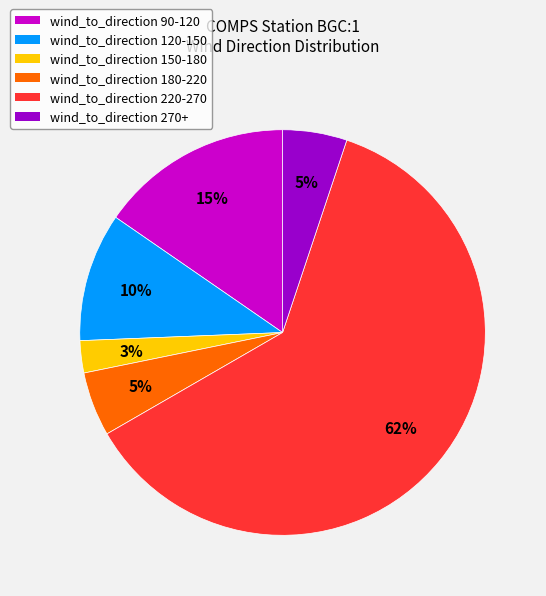

The wind_to_direction 90-120 slice represents 29% of the pie. True or false?

False